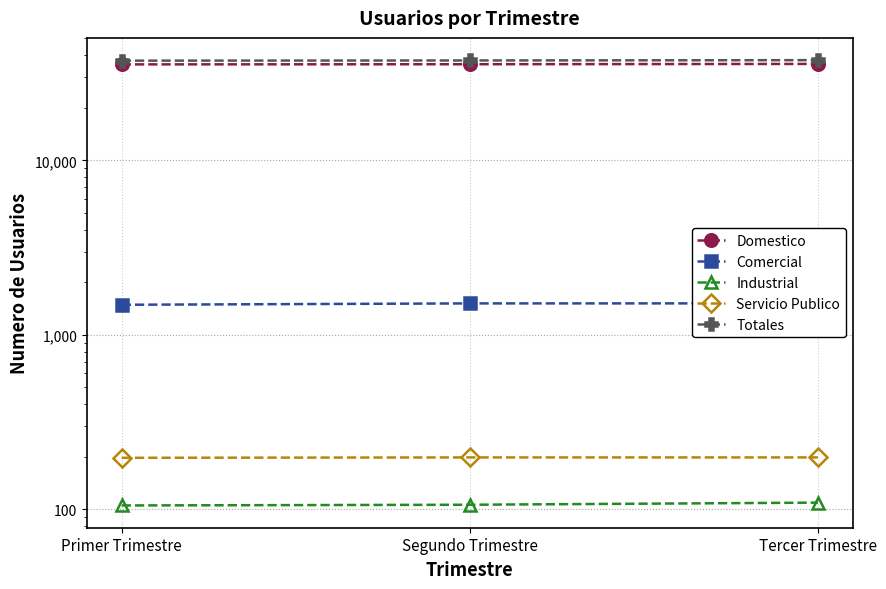

What position from the left is Primer Trimestre?

1